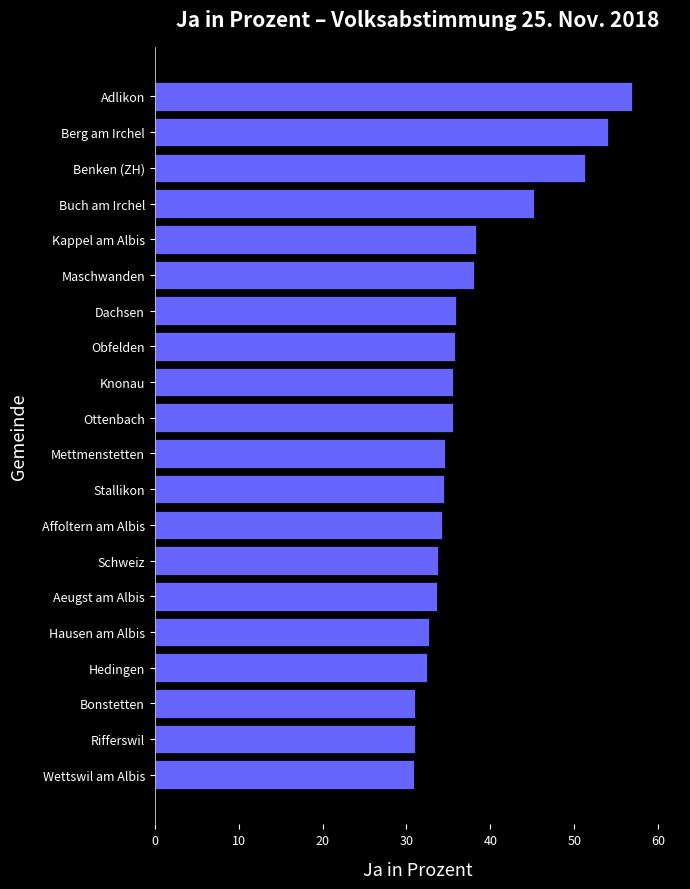

What is the ratio of the value at Wettswil am Albis to the value at Knonau?

0.9